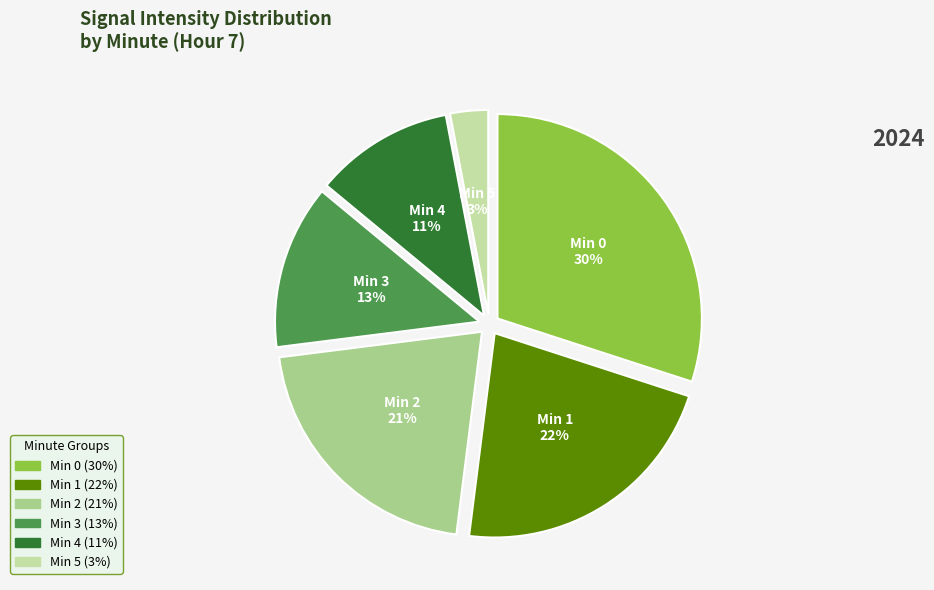

Is there any slice that represents more than half of the pie?

No